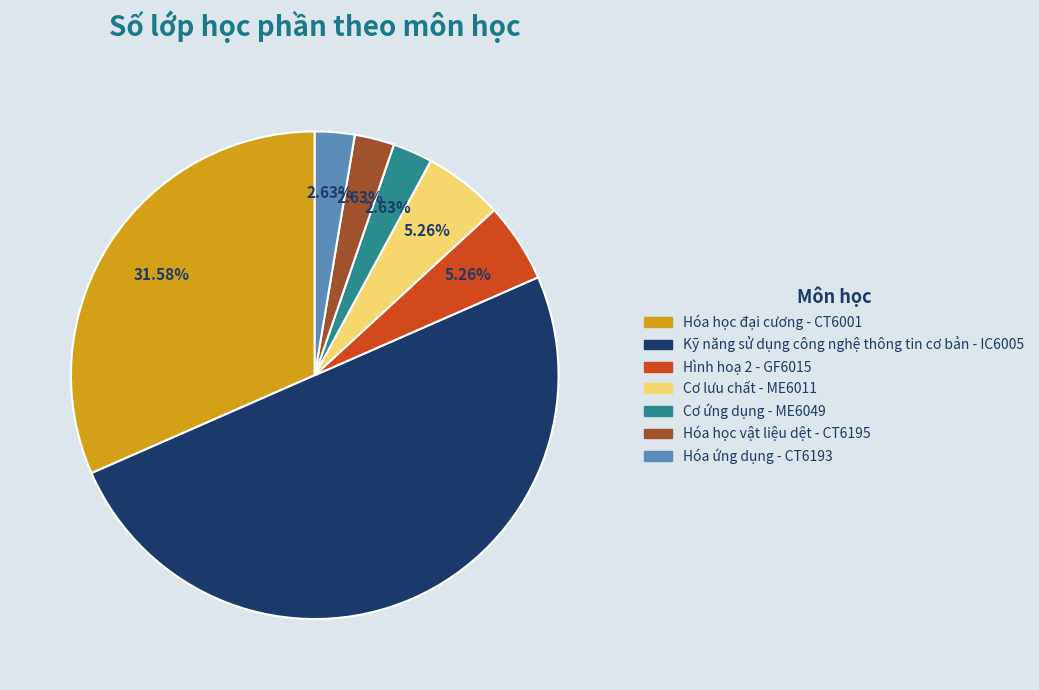

To the nearest percent, what percentage of the pie is Hóa học đại cương - CT6001?

32%